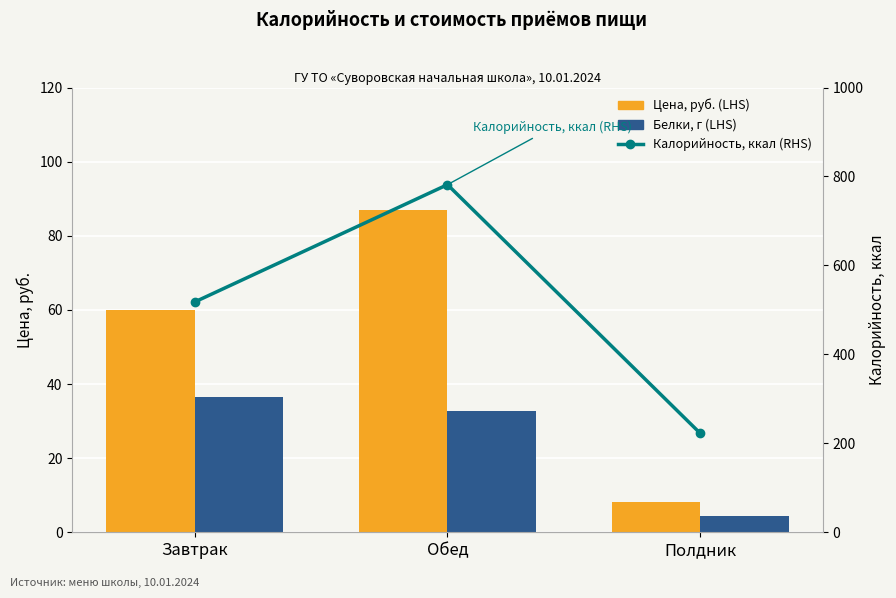

Which series has the largest total across all categories?

Калорийность, ккал (RHS)